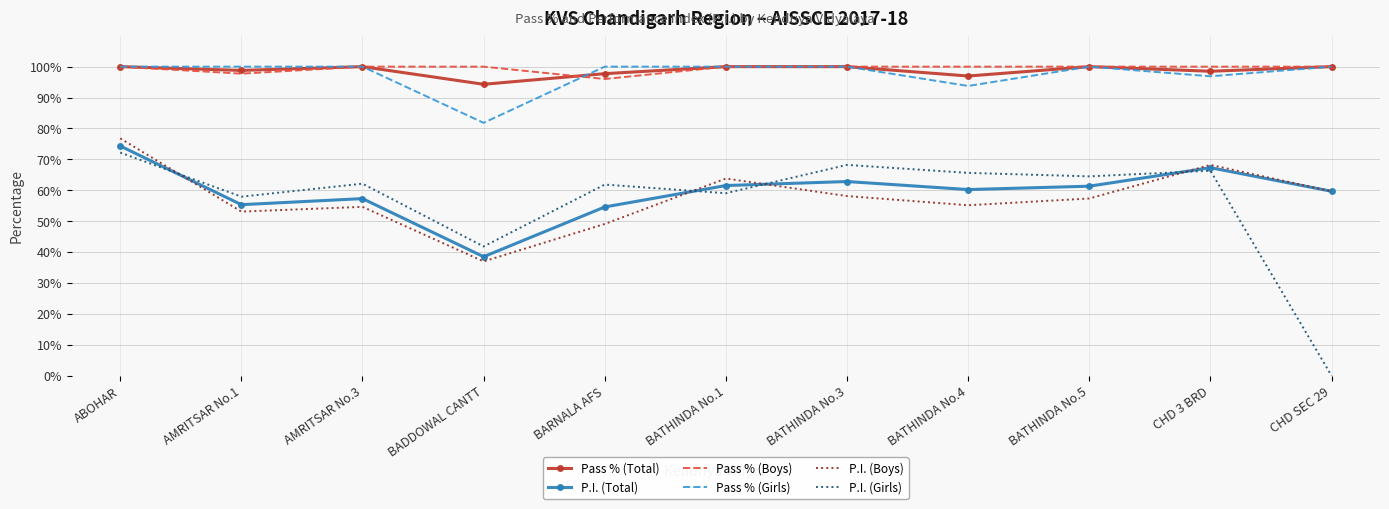

What is the total value across all series at AMRITSAR No.1?

462.9